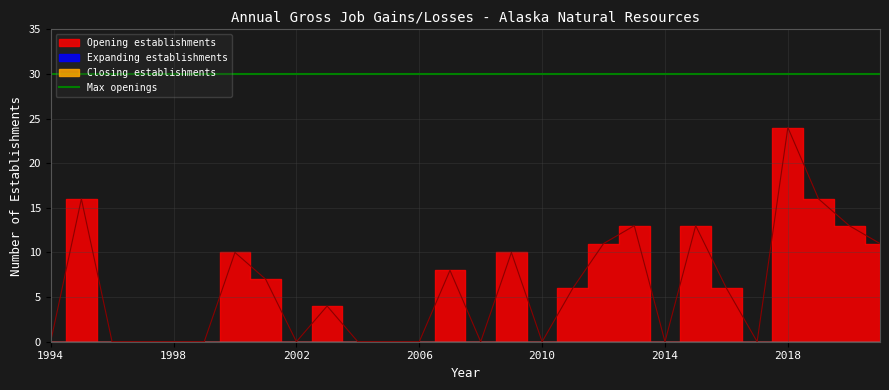

At 2000, list the series in order from largest to smallest.

Opening establishments, Expanding establishments, Closing establishments